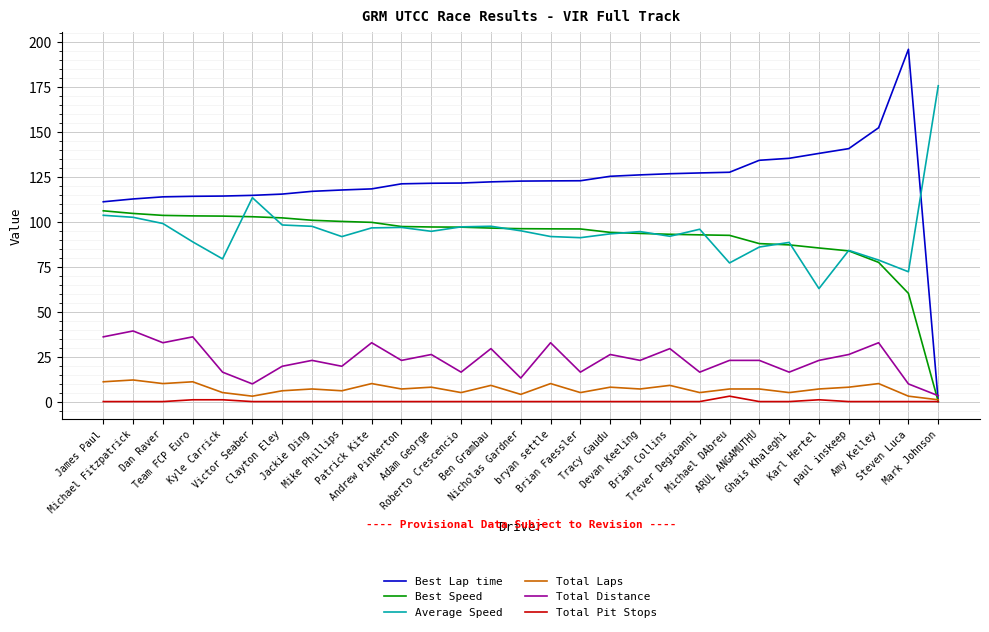

Is it true that Best Speed equals 145.9 at Jackie Ding?

False